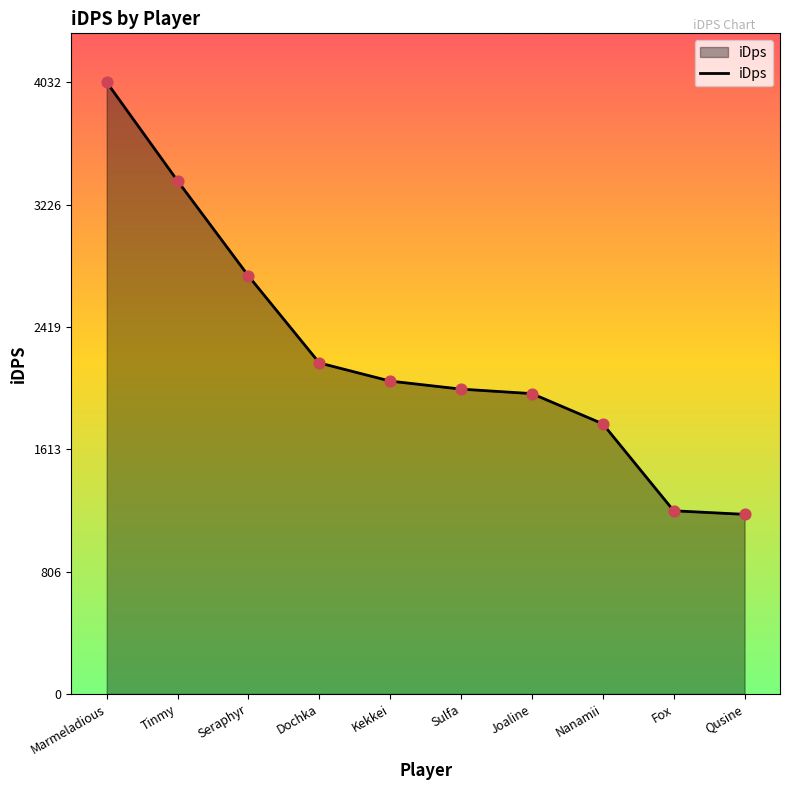

Approximately how many times larger is the value at Nanamii compared to Tinmy?

0.5